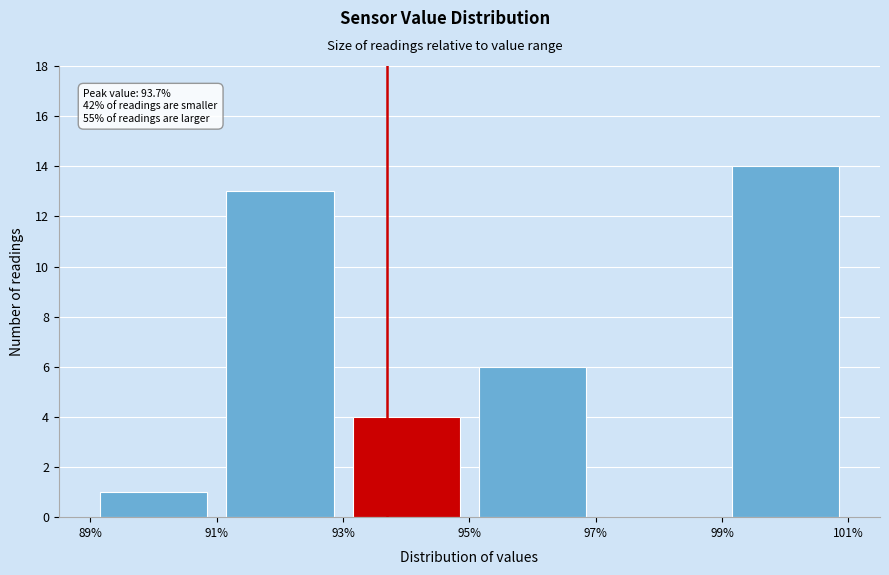

Which range on the x-axis has the tallest bar?

99% to 101%